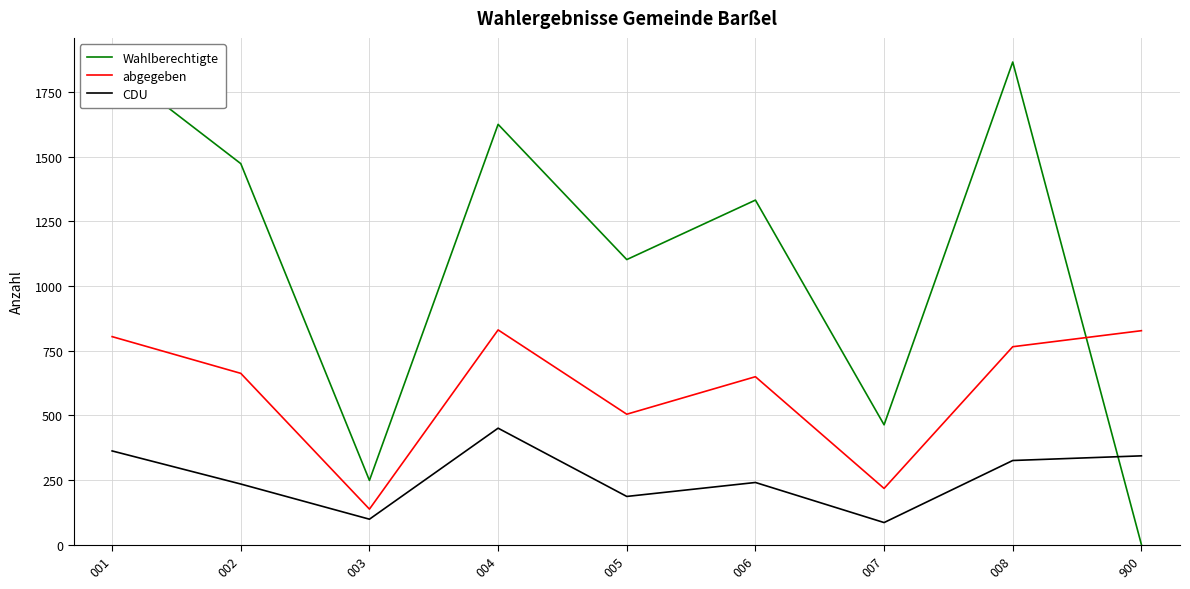

How many interior local peaks does the abgegeben series have?

2